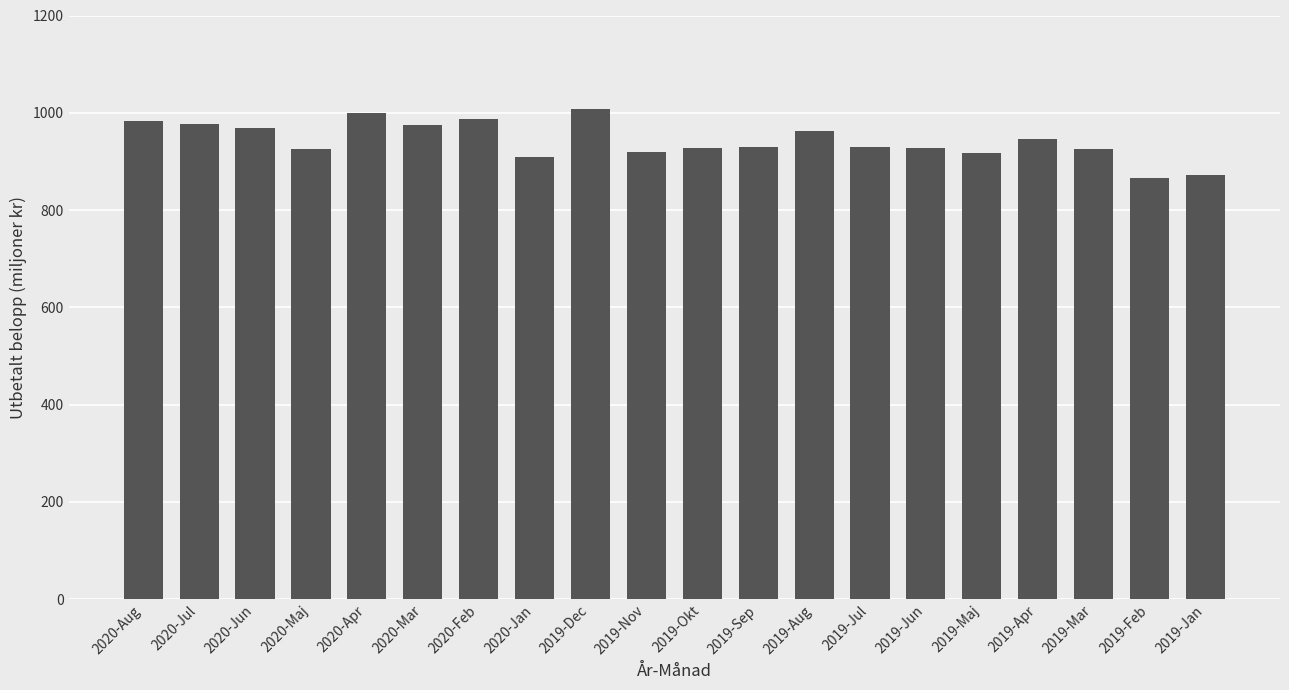

What is the ratio of the value at 2019-Nov to the value at 2019-Mar?

1.0